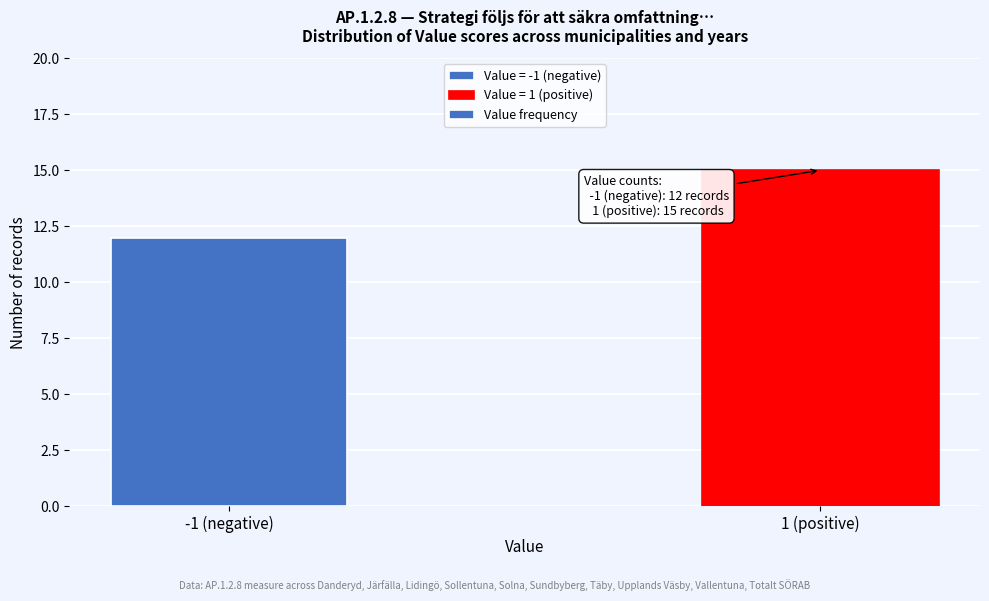

Reading left to right, what are all the values shown in this chart?

-1 (negative)=12	1 (positive)=15